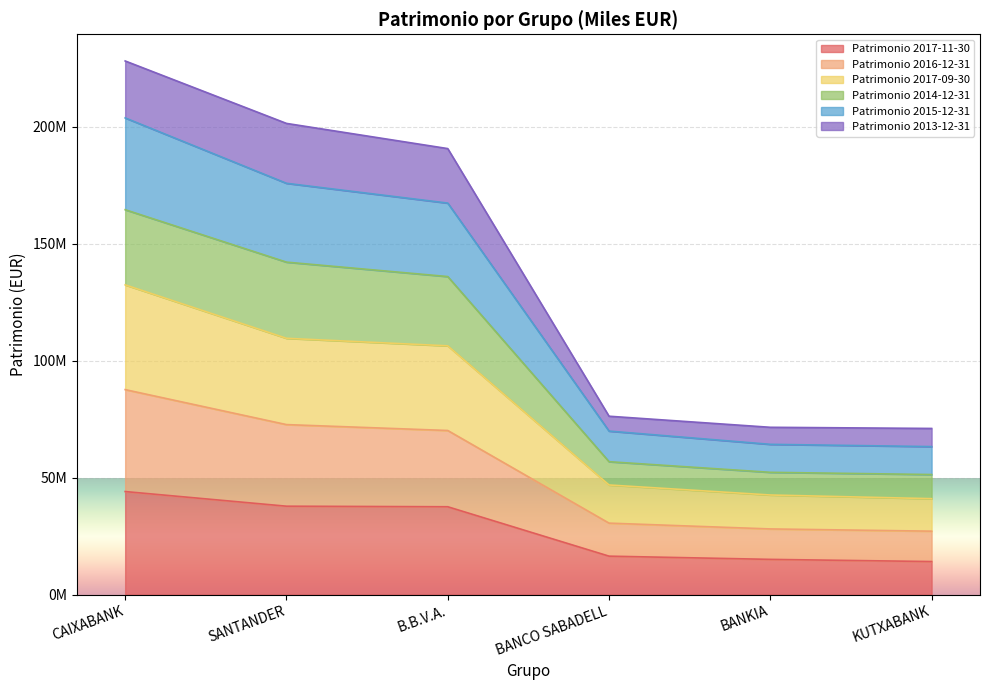

The value of Patrimonio 2016-12-31 at SANTANDER is 118295960. True or false?

False